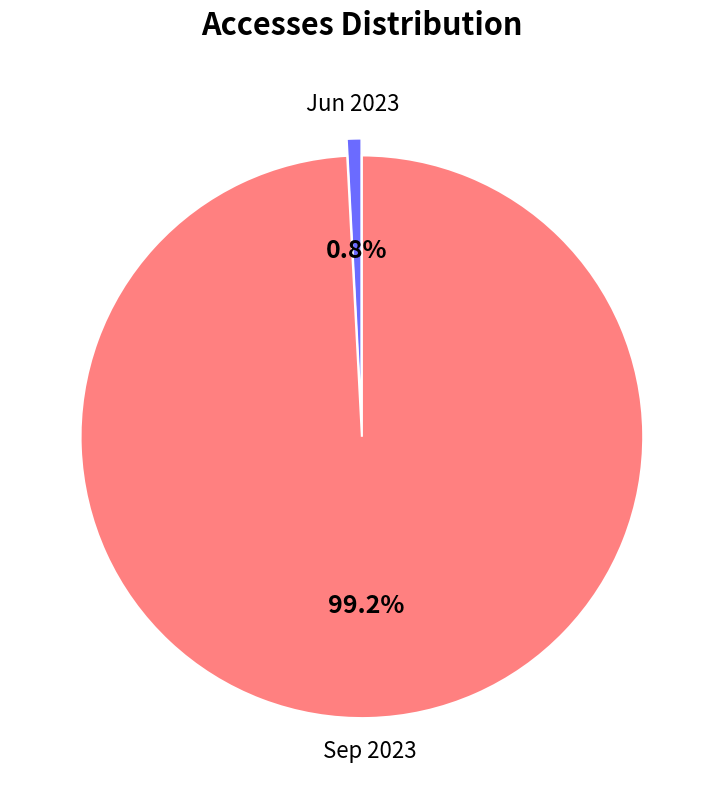

Does any single category account for the majority?

Yes